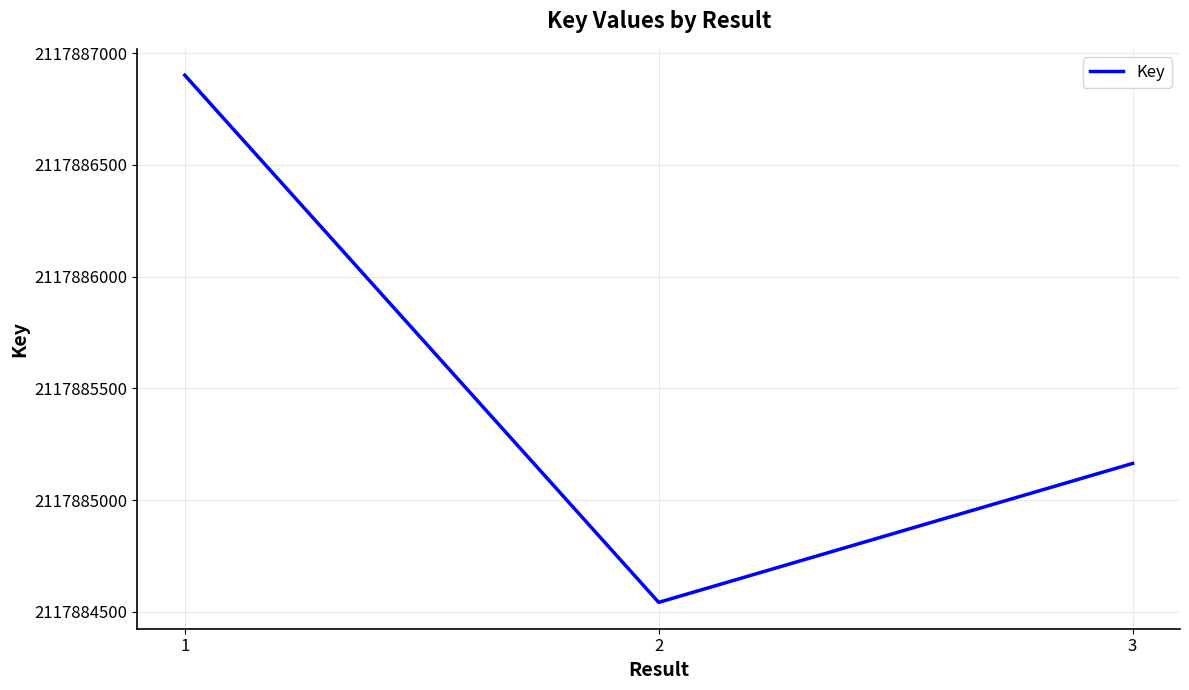

What is the change in value from 1 to 3?

-1738